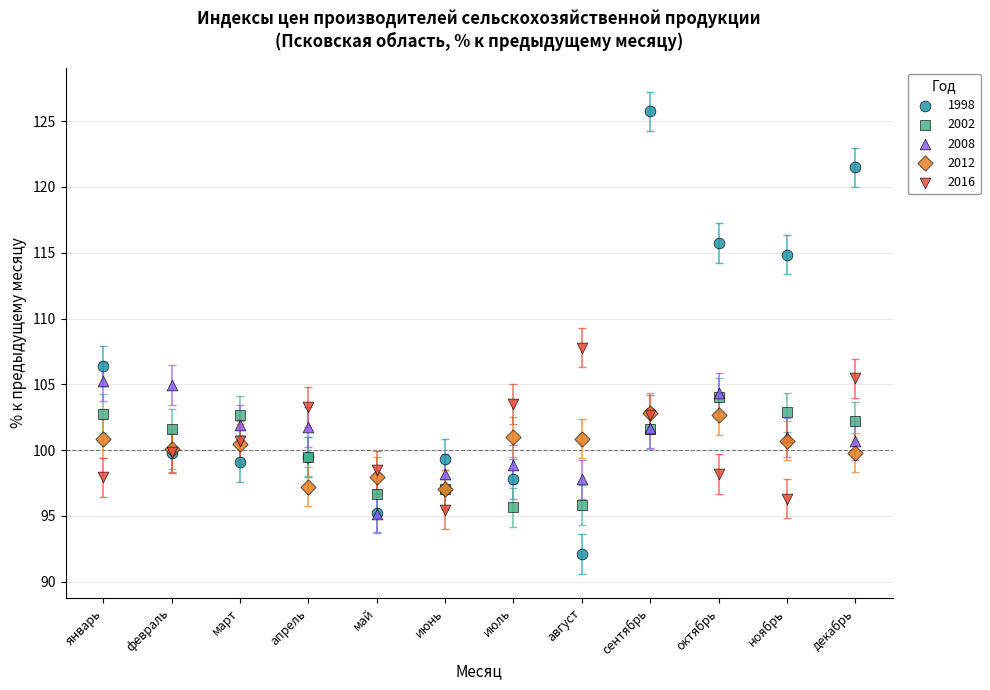

Which series contains the lowest Y value?

1998